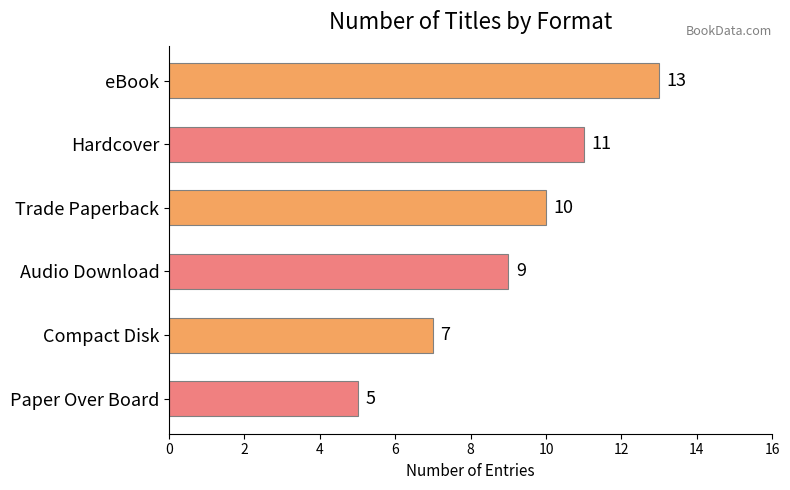

The chart shows a value of 5 at Paper Over Board. True or false?

True